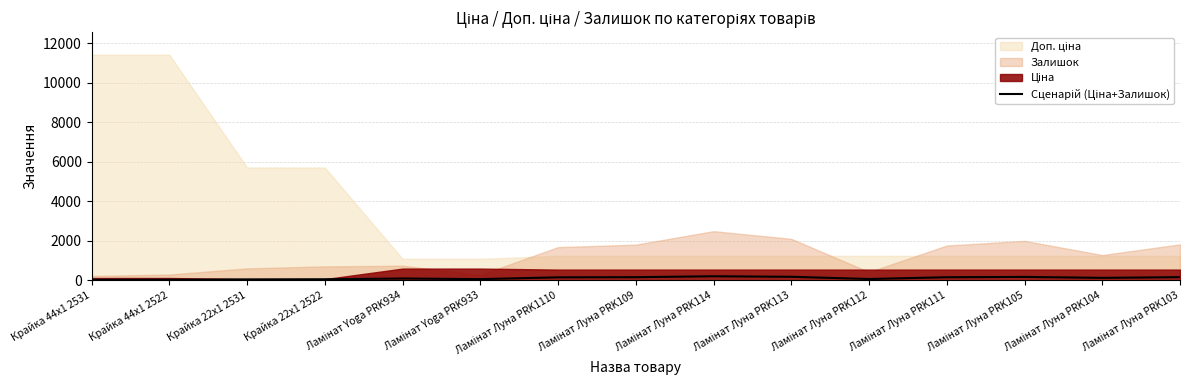

At which category does the chart reach its peak across all series?

Ламінат Луна PRK114